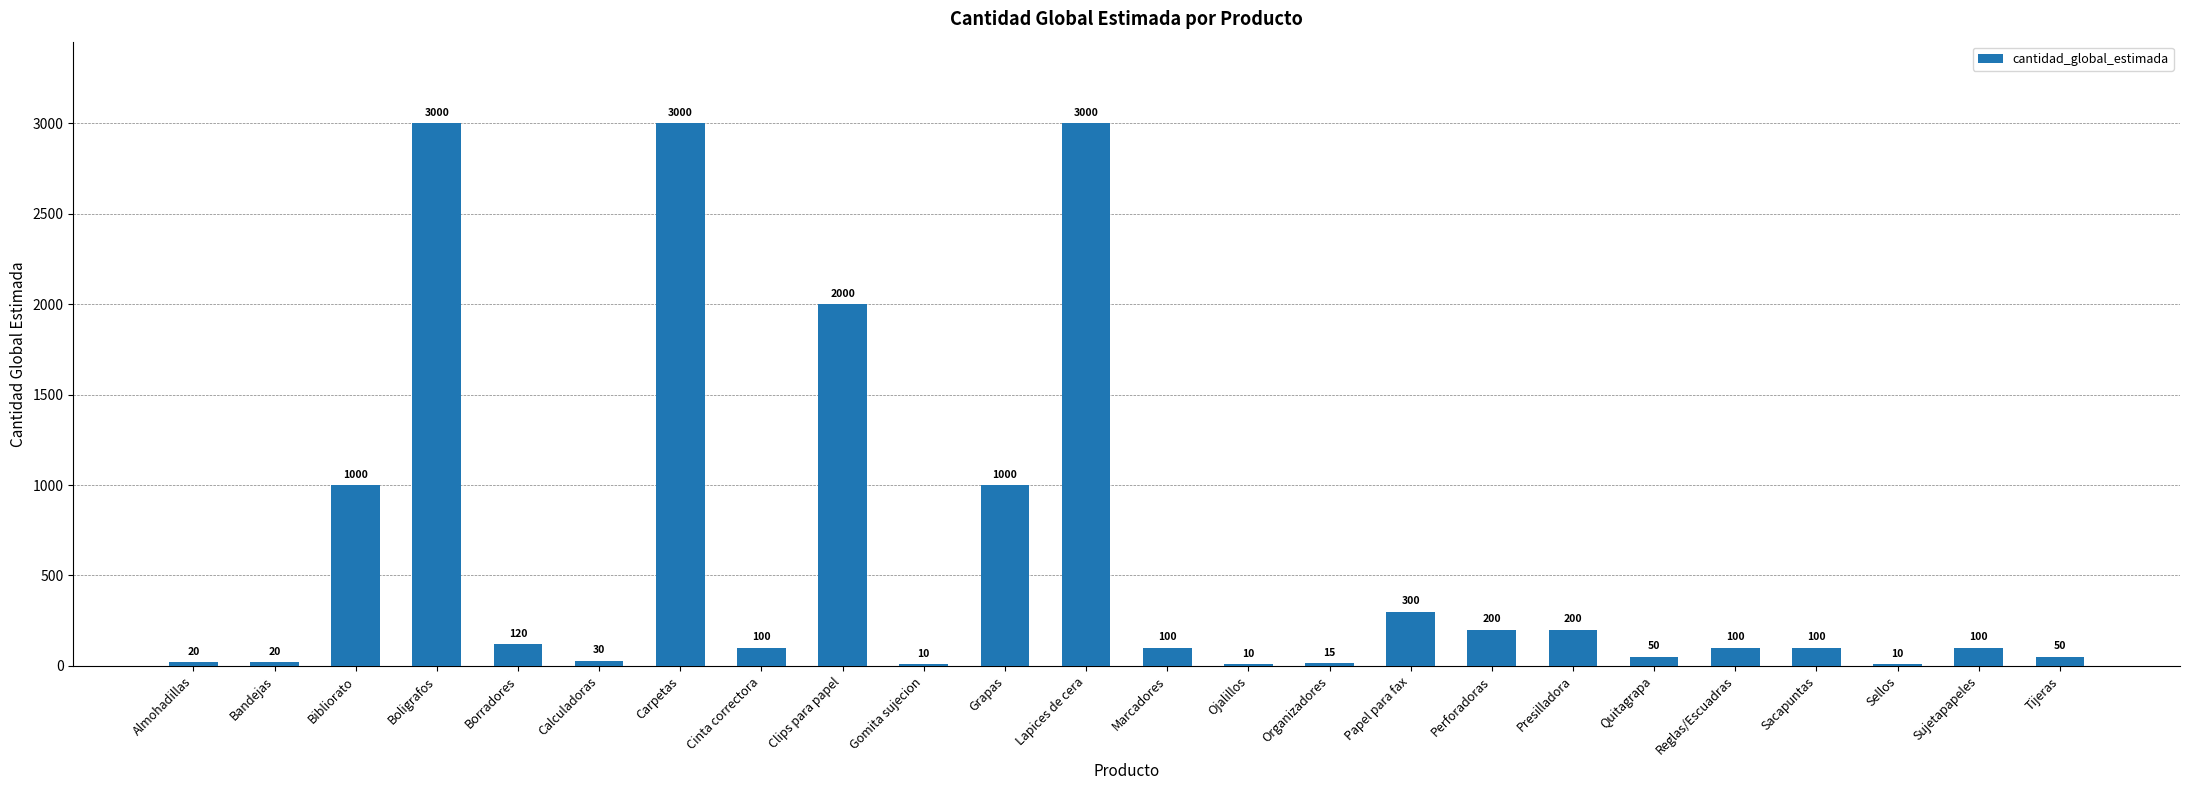

How many categories are shown in the chart?

24